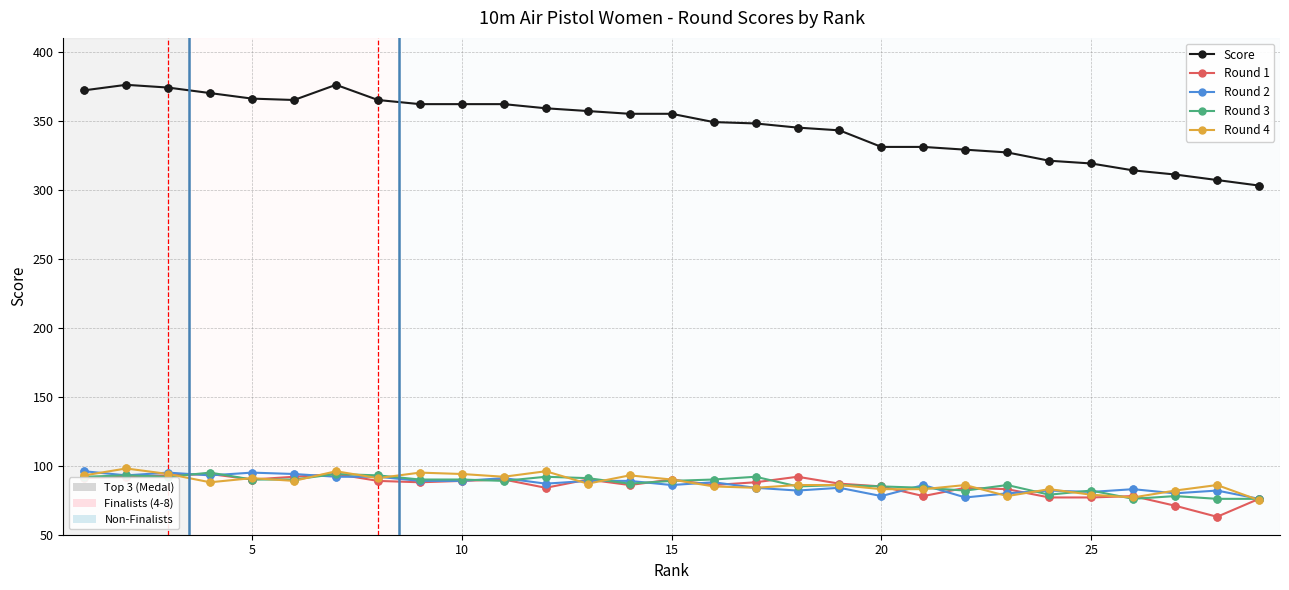

What is the minimum value shown in the chart?

63